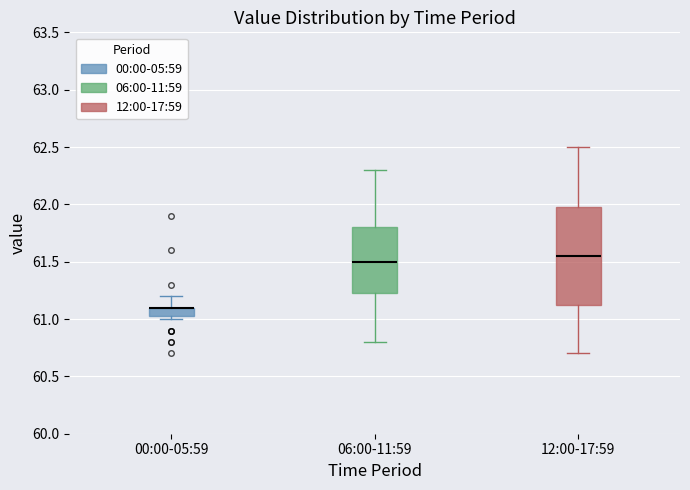

Where is the upper edge of the box for 12:00-17:59 on the y-axis? The values are not printed on the chart, so give them approximately, as read against the axis.

62.00